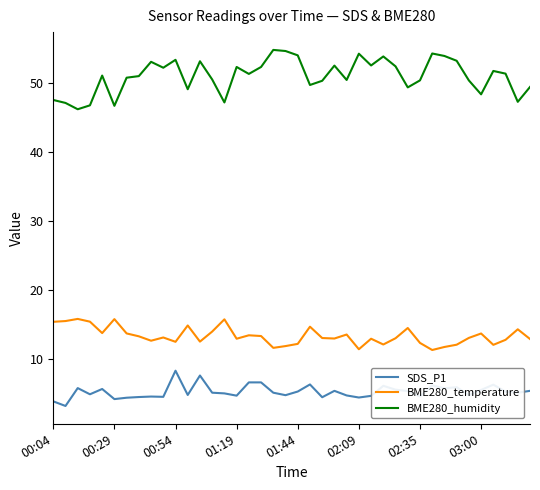

True or false: BME280_humidity and BME280_temperature intersect in this chart.

False